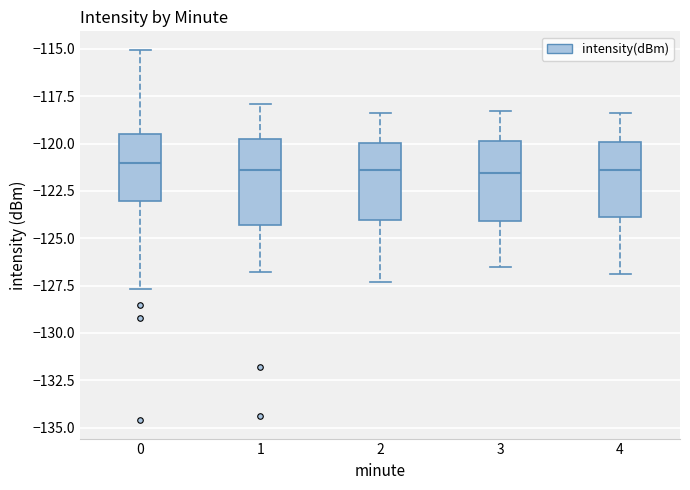

Reading left to right, read every box against the y-axis: the position of its median line, the range the box covers, and the ends of its whiskers. The values are not printed on the chart, so give them approximately, as read against the axis.

0: median -121.0, box -123.0 to -119.5, whiskers -127.5 to -115.0
1: median -121.5, box -124.5 to -120.0, whiskers -127.0 to -118.0
2: median -121.5, box -124.0 to -120.0, whiskers -127.5 to -118.5
3: median -121.5, box -124.0 to -120.0, whiskers -126.5 to -118.5
4: median -121.5, box -124.0 to -120.0, whiskers -127.0 to -118.5